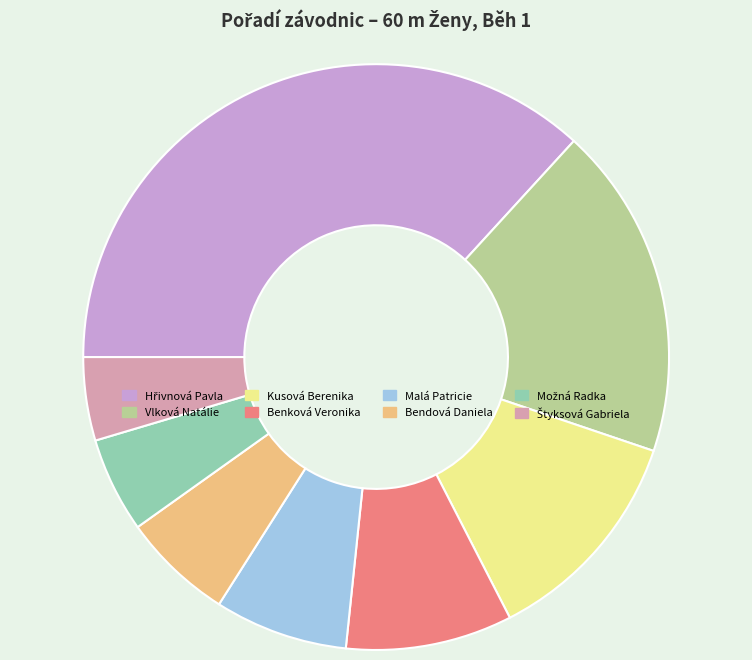

The Benková Veronika slice represents 21% of the pie. True or false?

False